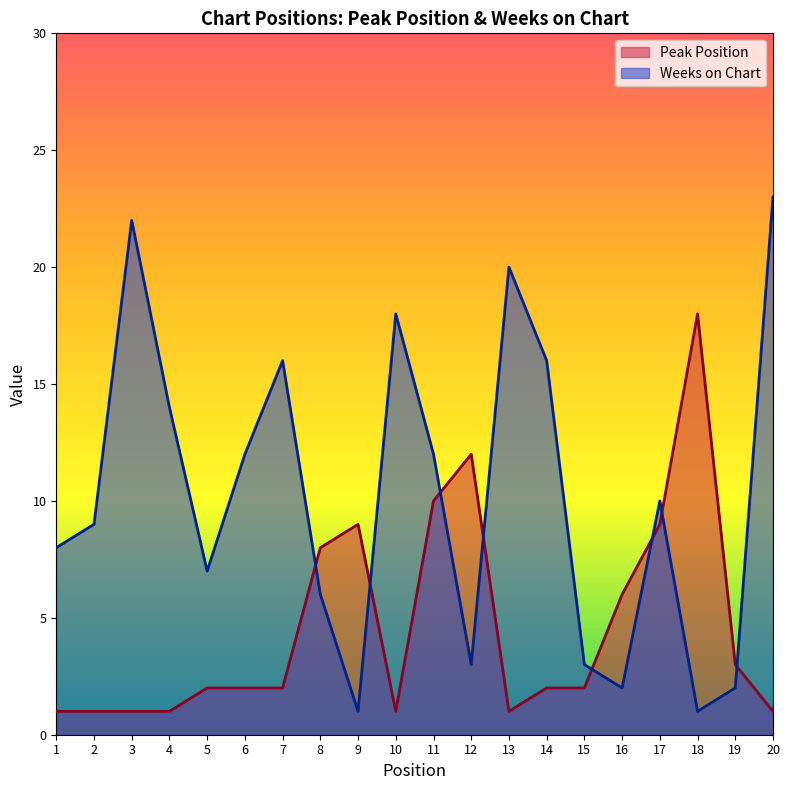

At 13, list the series in order from smallest to largest.

Peak Position, Weeks on Chart